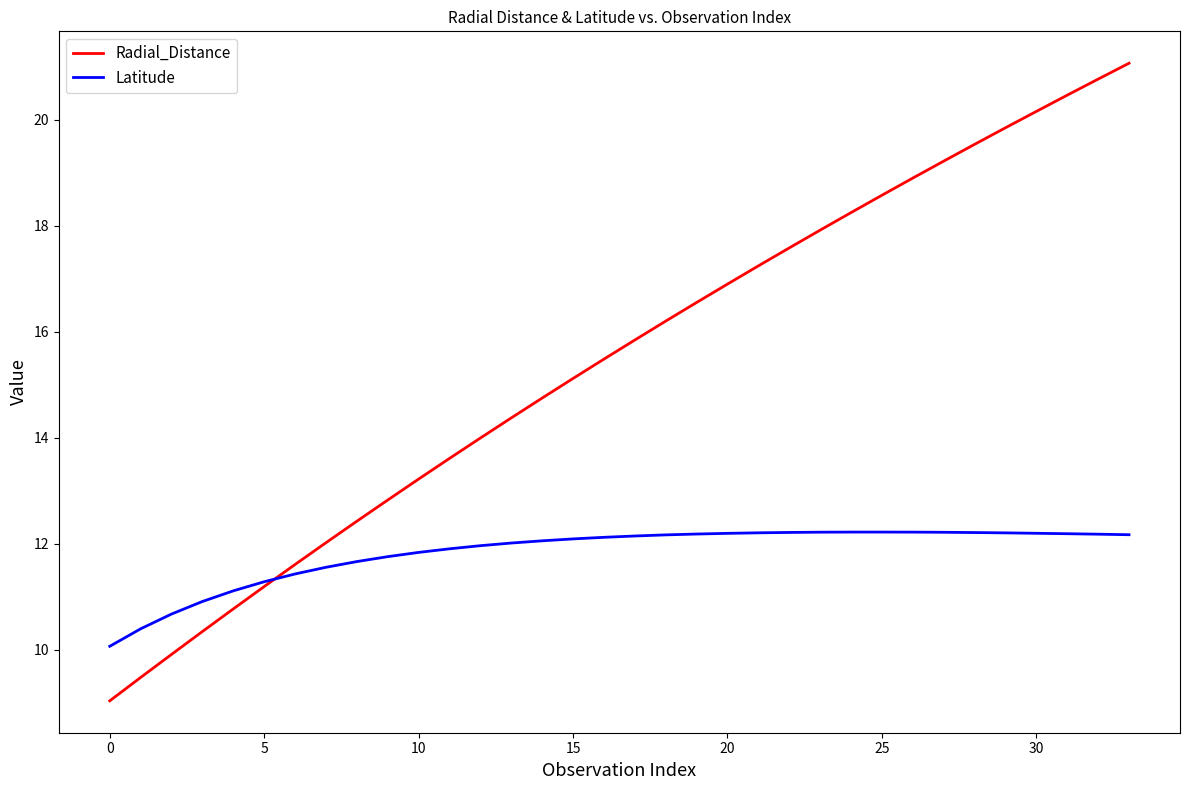

Which series has the largest total across all categories?

Radial_Distance